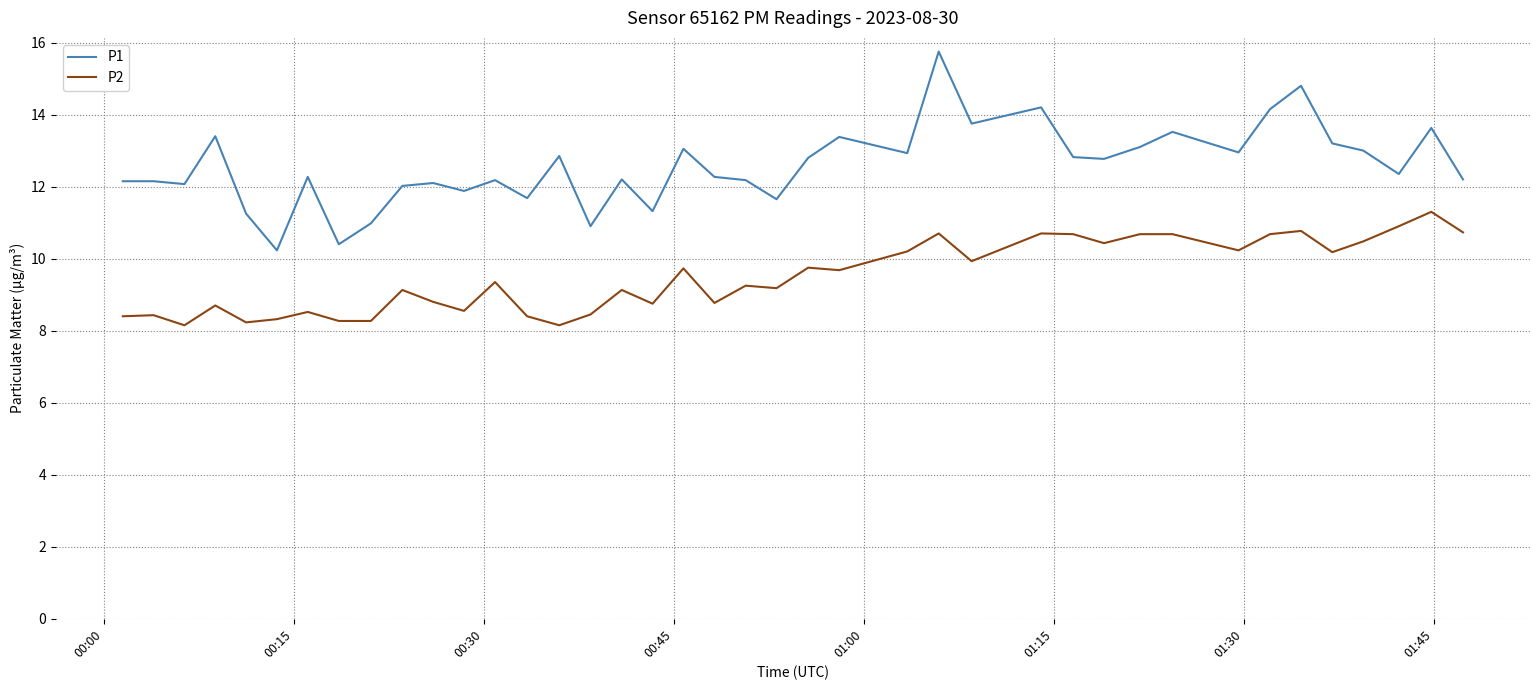

What is the minimum value for P2?

8.2